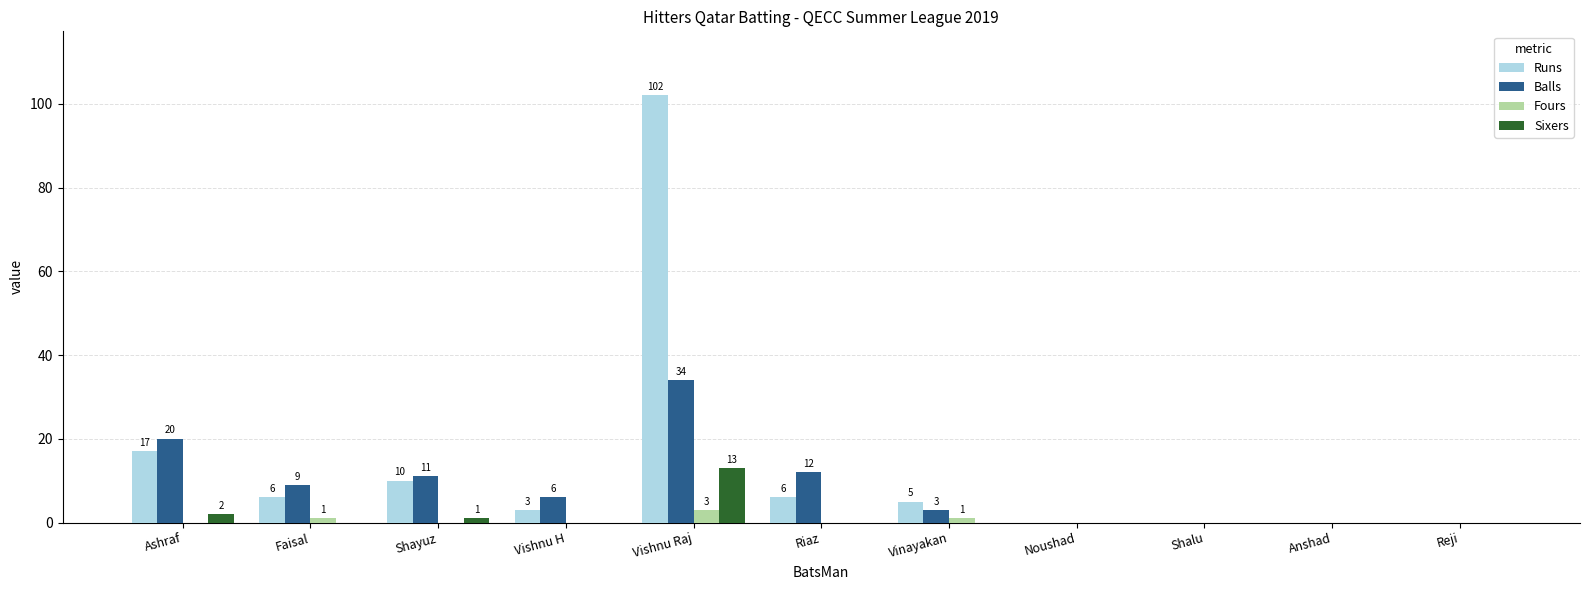

Reading right to left, what are all the values shown in this chart?

Runs: 0	0	0	0	5	6	102	3	10	6	17
Balls: 0	0	0	0	3	12	34	6	11	9	20
Fours: 0	0	0	0	1	0	3	0	0	1	0
Sixers: 0	0	0	0	0	0	13	0	1	0	2